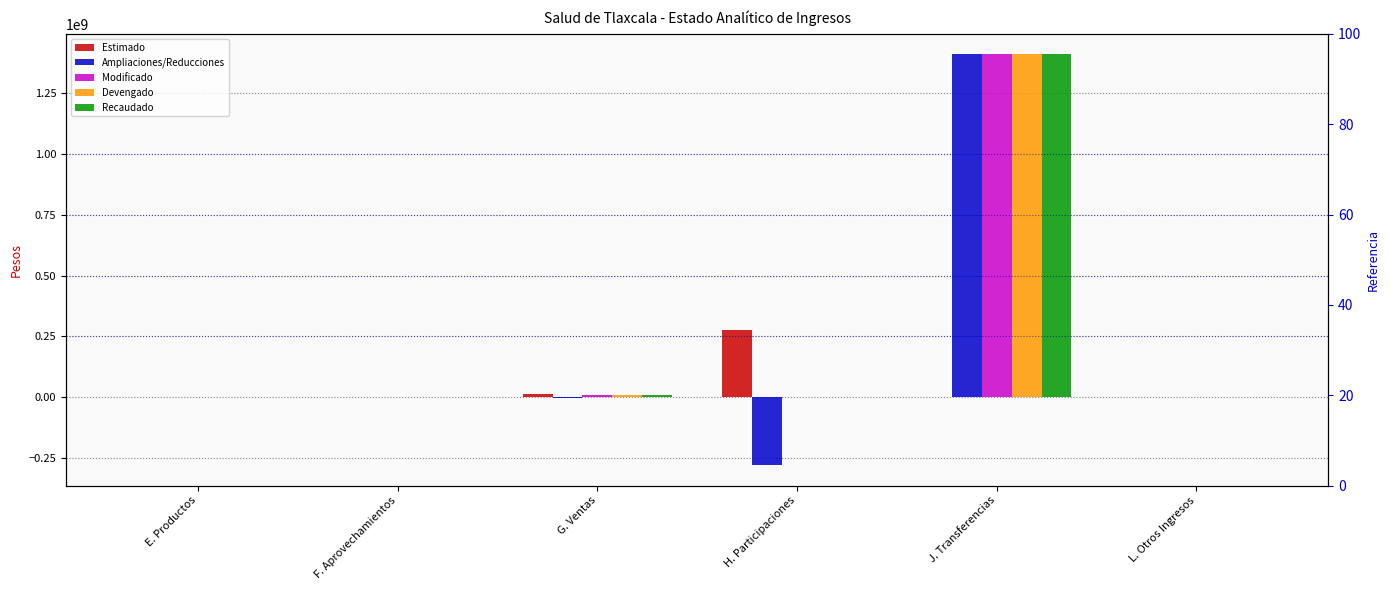

Between E. Productos and L. Otros Ingresos, which is larger?

E. Productos